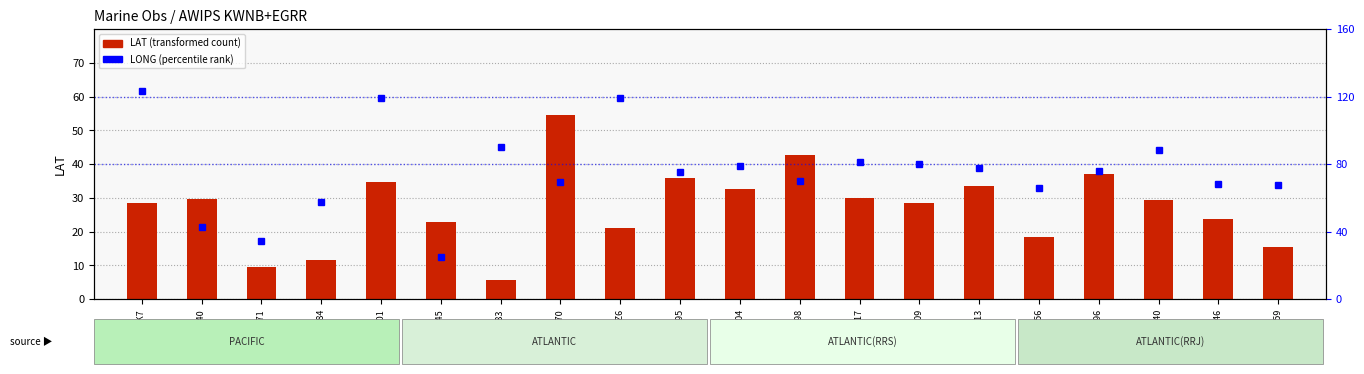

How many values in the LAT (transformed count) series are below 29?

10